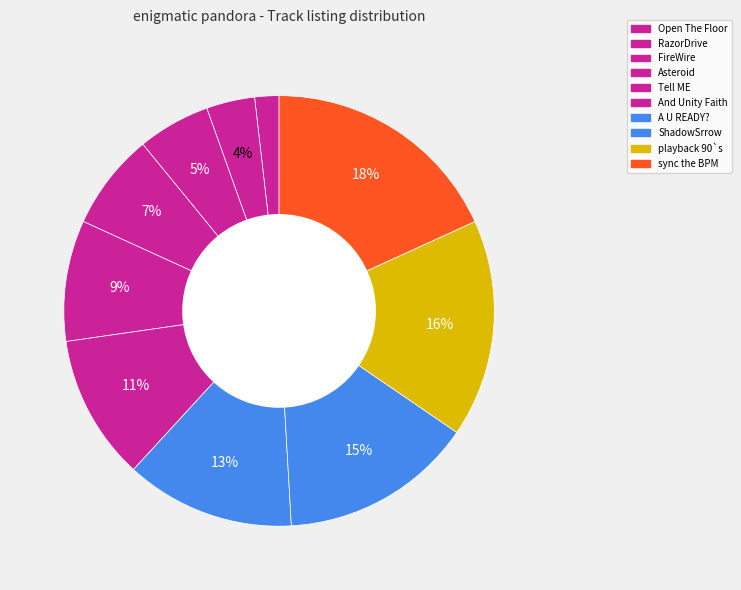

Is Asteroid the majority of the pie?

No